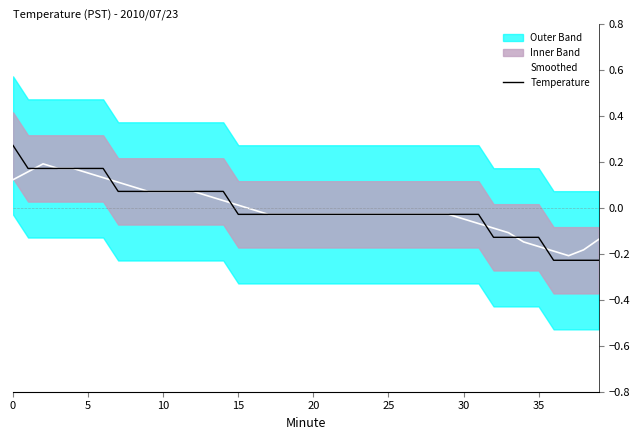

Is the value of Temperature at 18 greater than the value of Smoothed at 16?

No